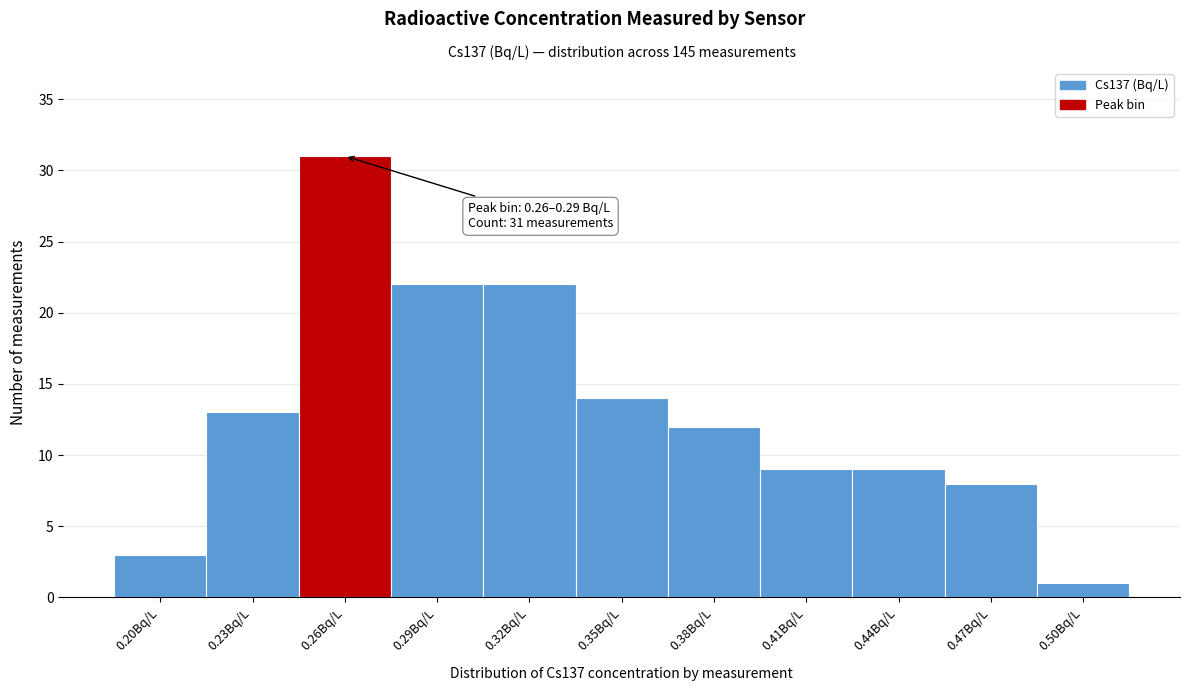

Reading left to right, list all the values displayed in this chart.

0.20Bq/L=3	0.23Bq/L=13	0.26Bq/L=31	0.29Bq/L=22	0.32Bq/L=22	0.35Bq/L=14	0.38Bq/L=12	0.41Bq/L=9	0.44Bq/L=9	0.47Bq/L=8	0.50Bq/L=1